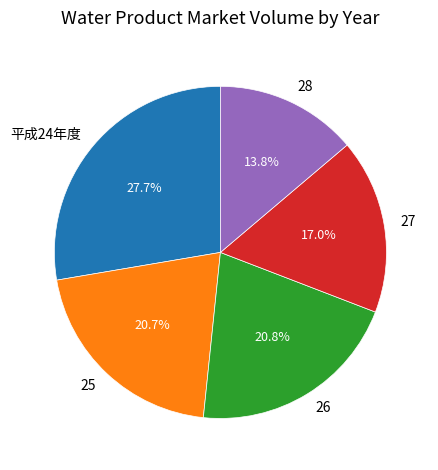

What percentage is NOT represented by 26?

79.2%